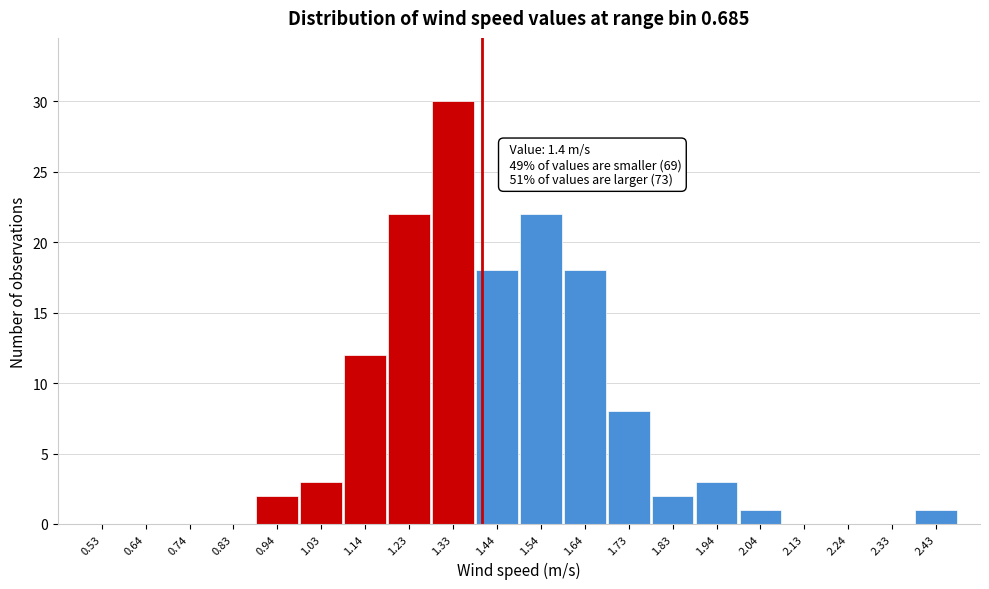

Over which range of the x-axis is the bar tallest?

1.285 to 1.385